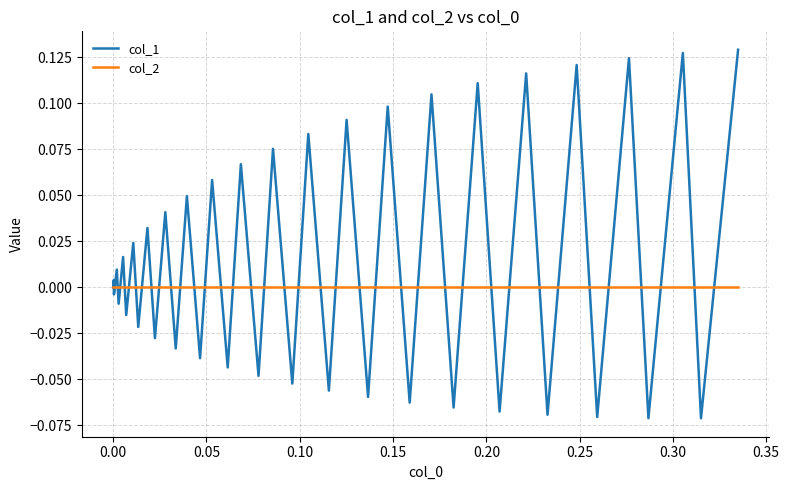

Which series has the largest range (max minus min)?

col_1